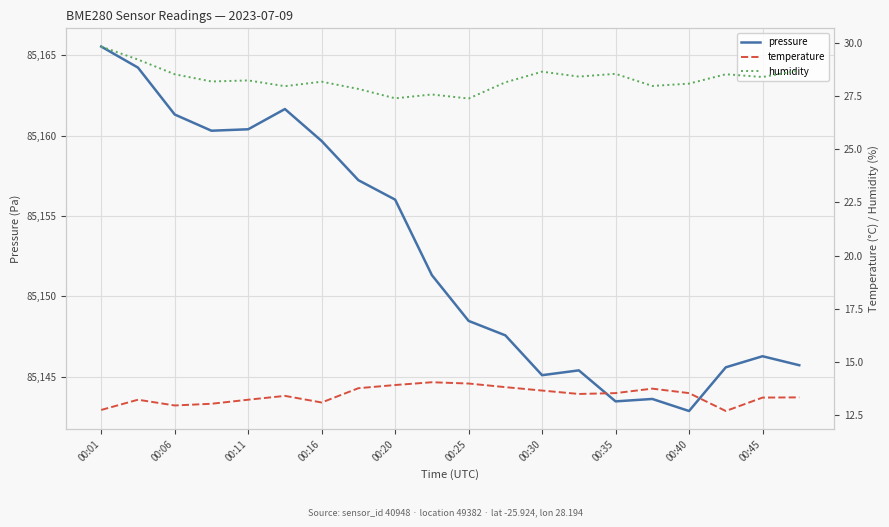

At which label does pressure reach its peak?

00:01